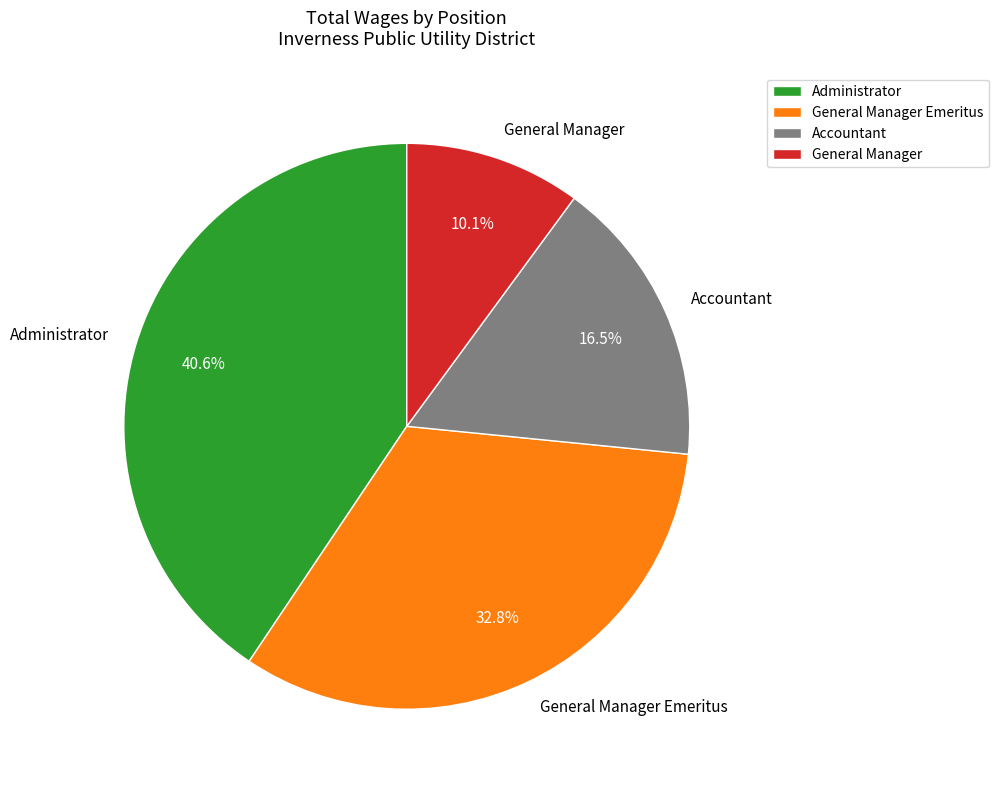

What percentage is the Administrator slice, to the nearest percent?

41%